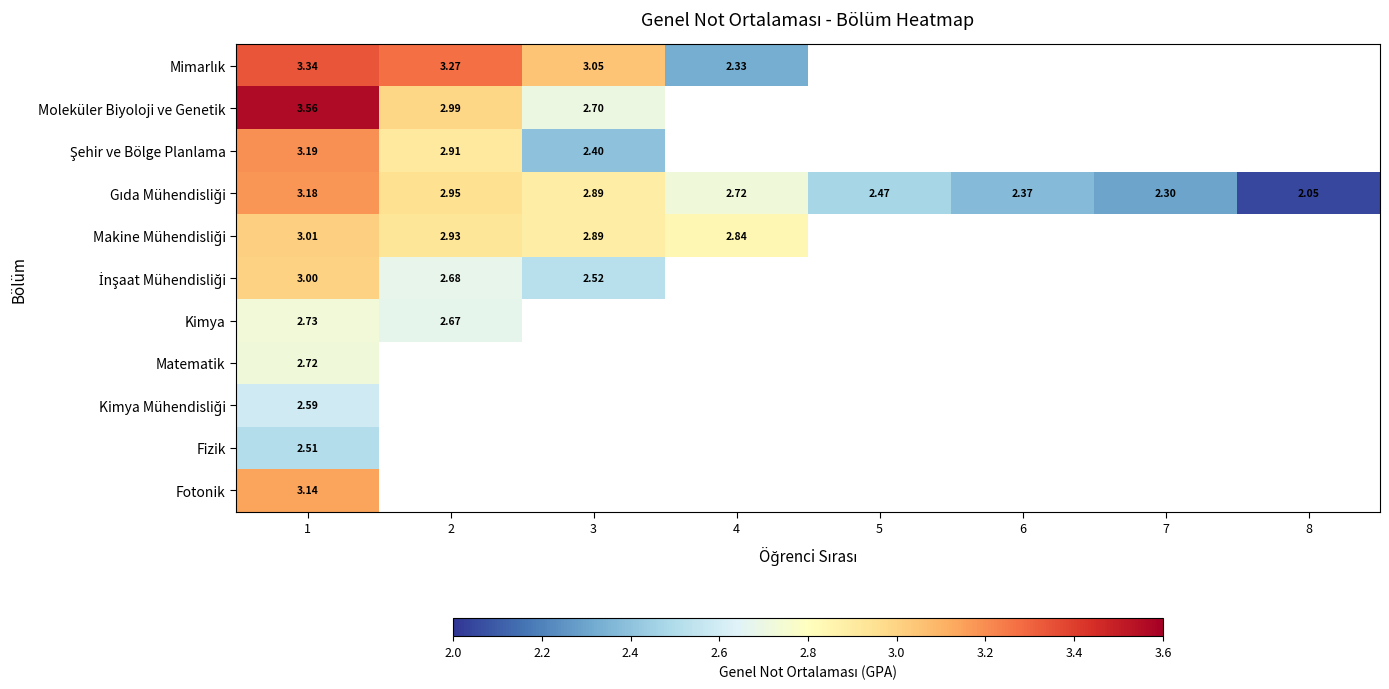

The value of Gıda Mühendisliği at 8 is 2.0. True or false?

True